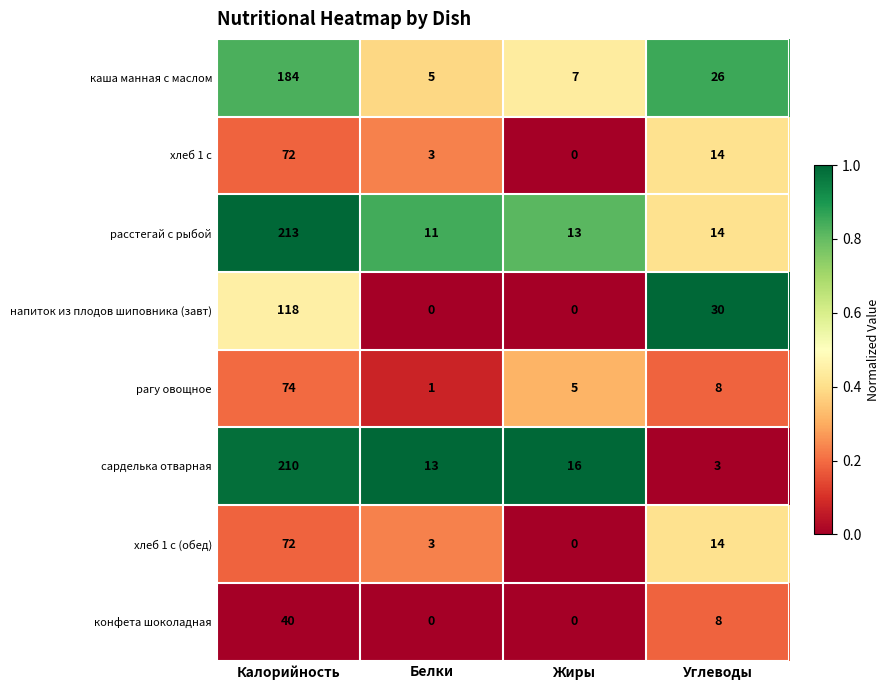

The value of сарделька отварная at Жиры is 22. True or false?

False